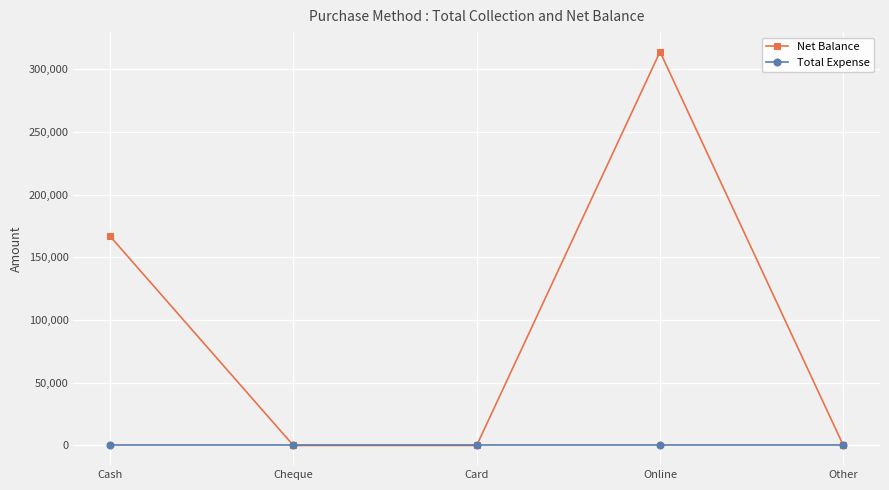

In Net Balance, how many points are higher than both neighbors (excluding endpoints)?

1